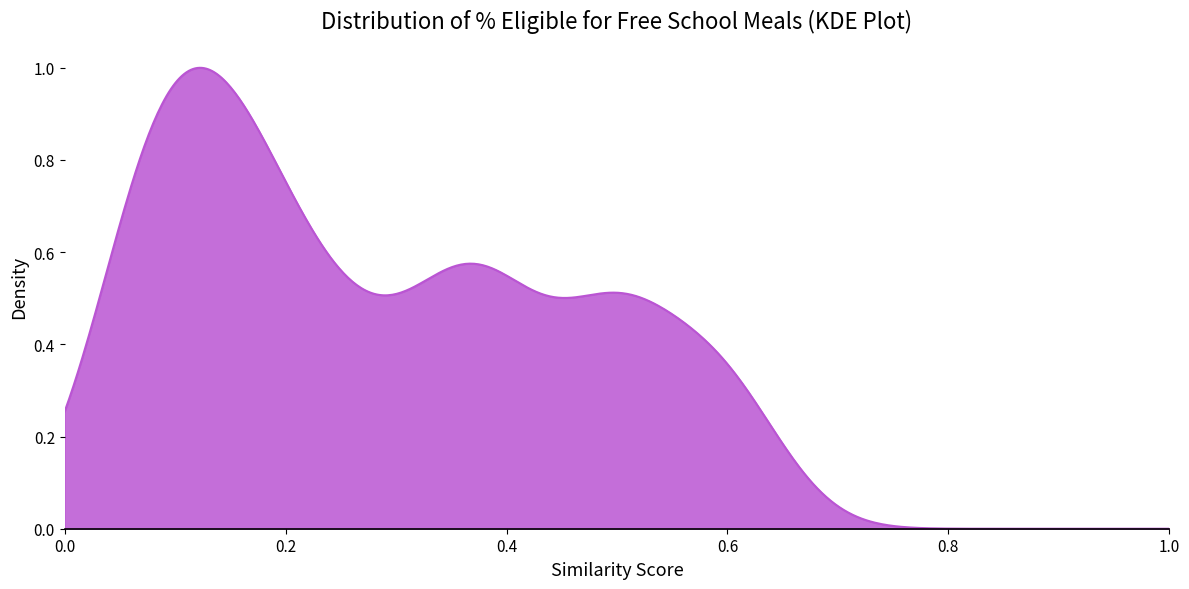

How many lines are shown in the chart?

1